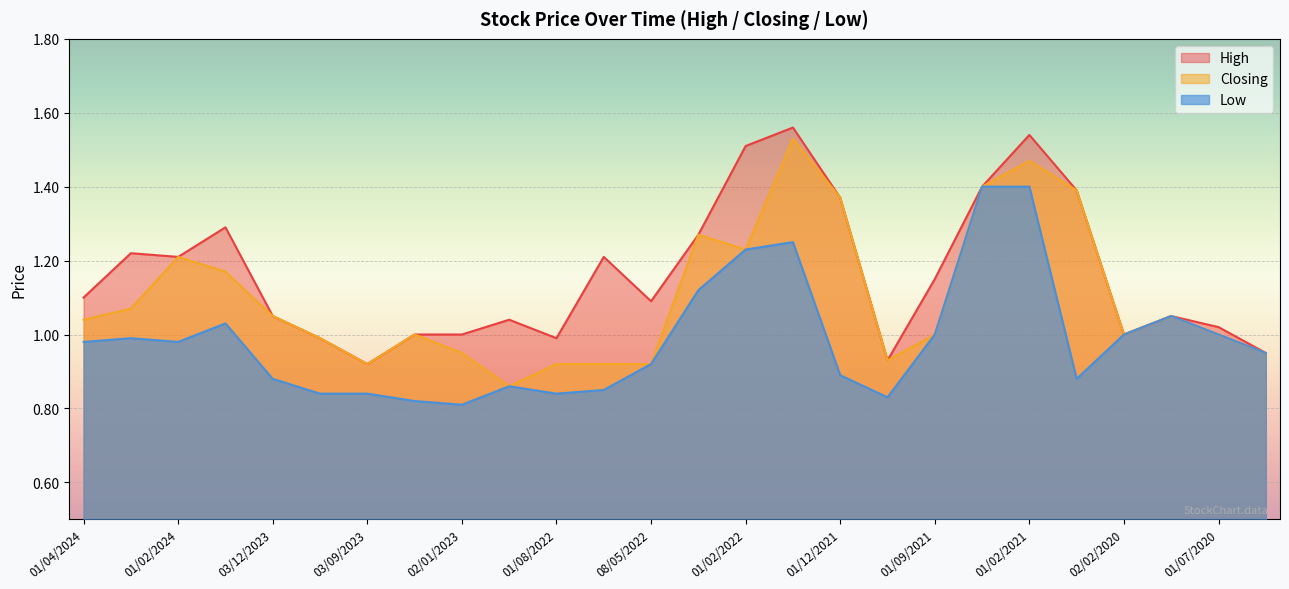

Which series changed the most between 02/01/2023 and 01/09/2021?

Low